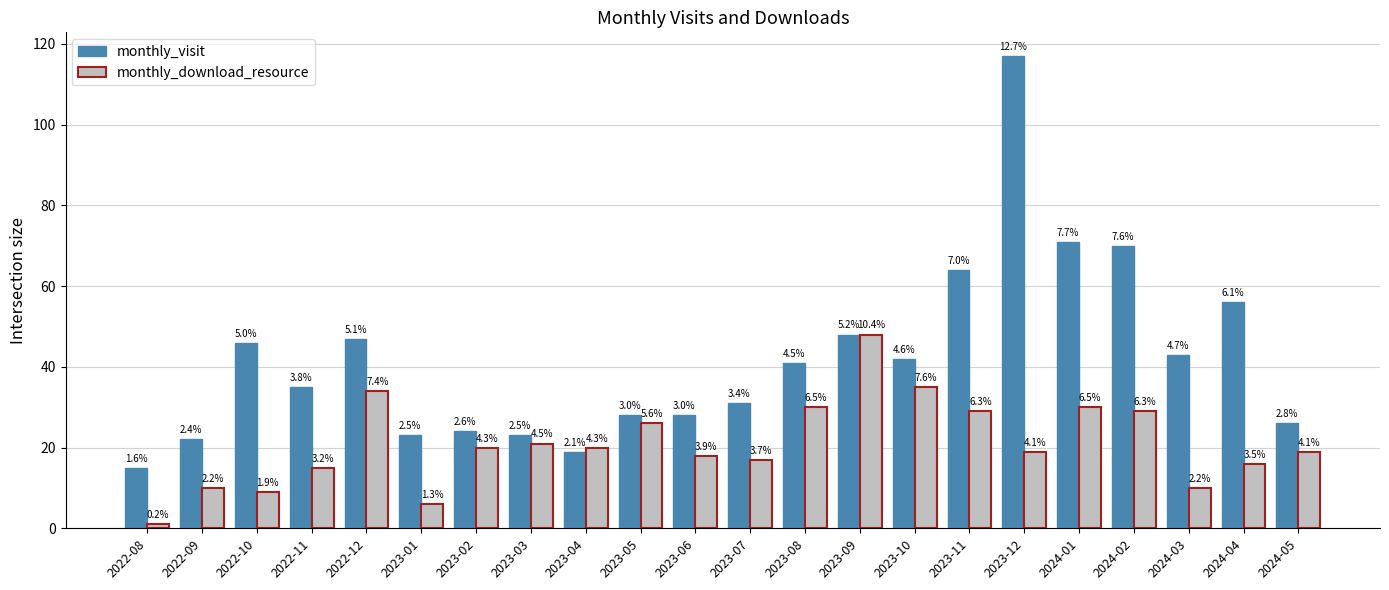

What is the difference between the highest and lowest values at 2023-08?

11